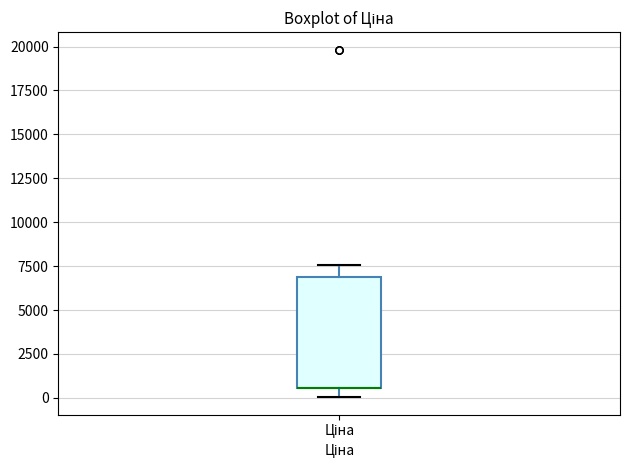

Read this box plot against the y-axis: the position of the median line, the range covered by the box, and the ends of both whiskers. The values are not printed on the chart, so give them approximately, as read against the axis.

median 500 (drawn on the box's lower edge), box 500 to 7000, whiskers 0 to 7500